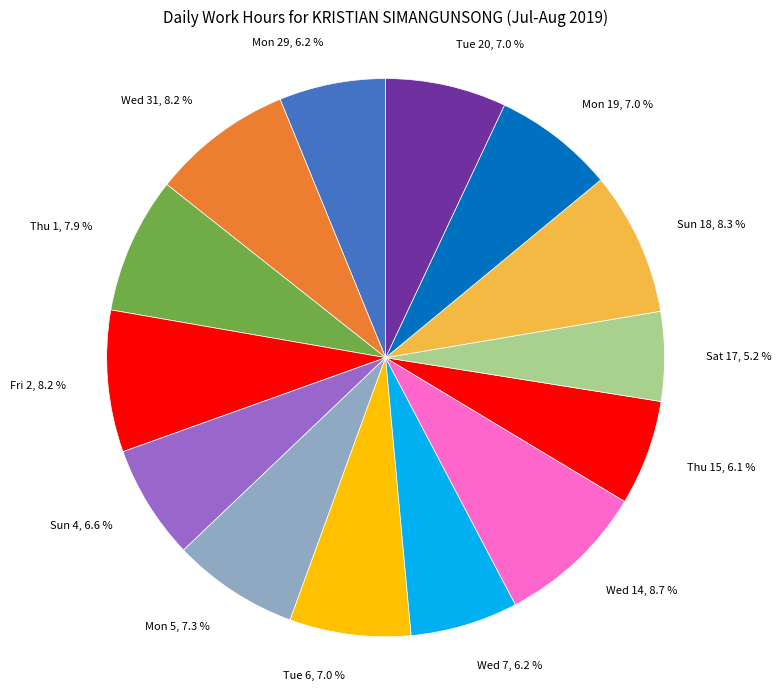

How many segments does this pie chart have?

14